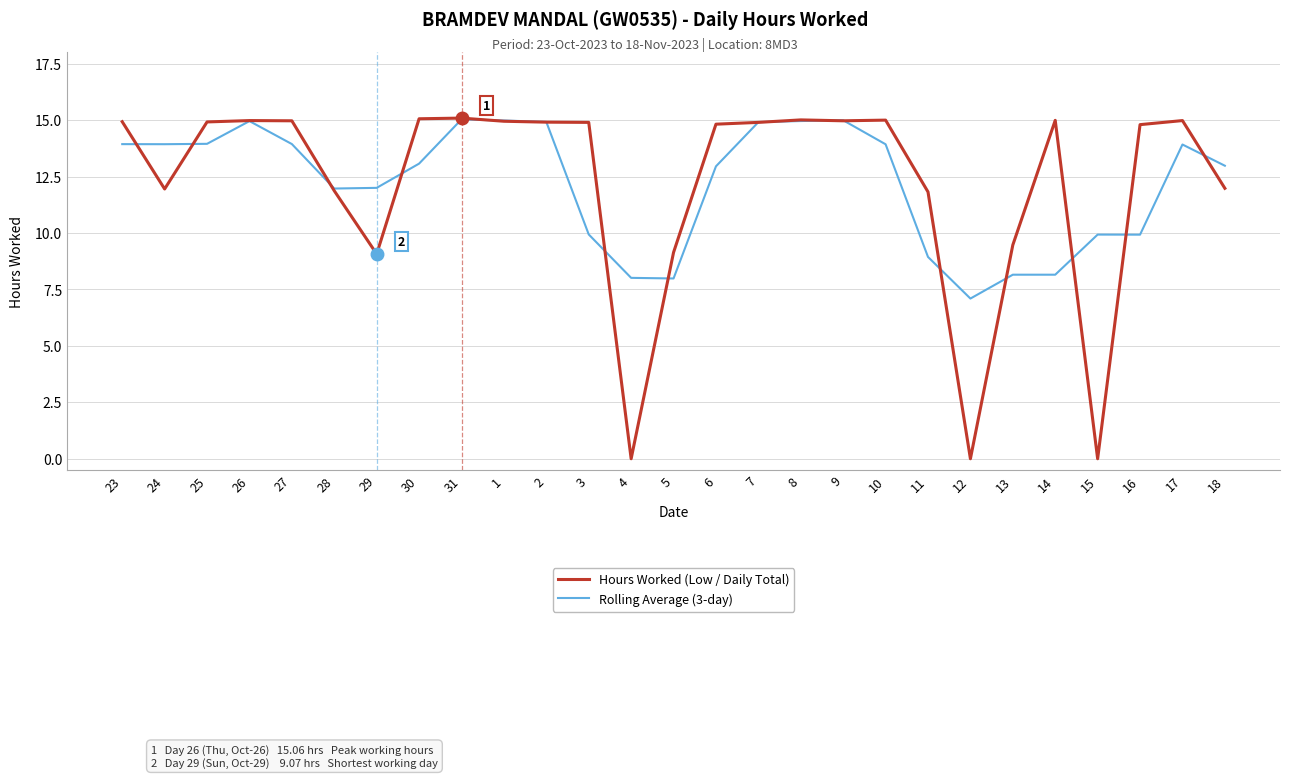

How many lines are shown in the chart?

2